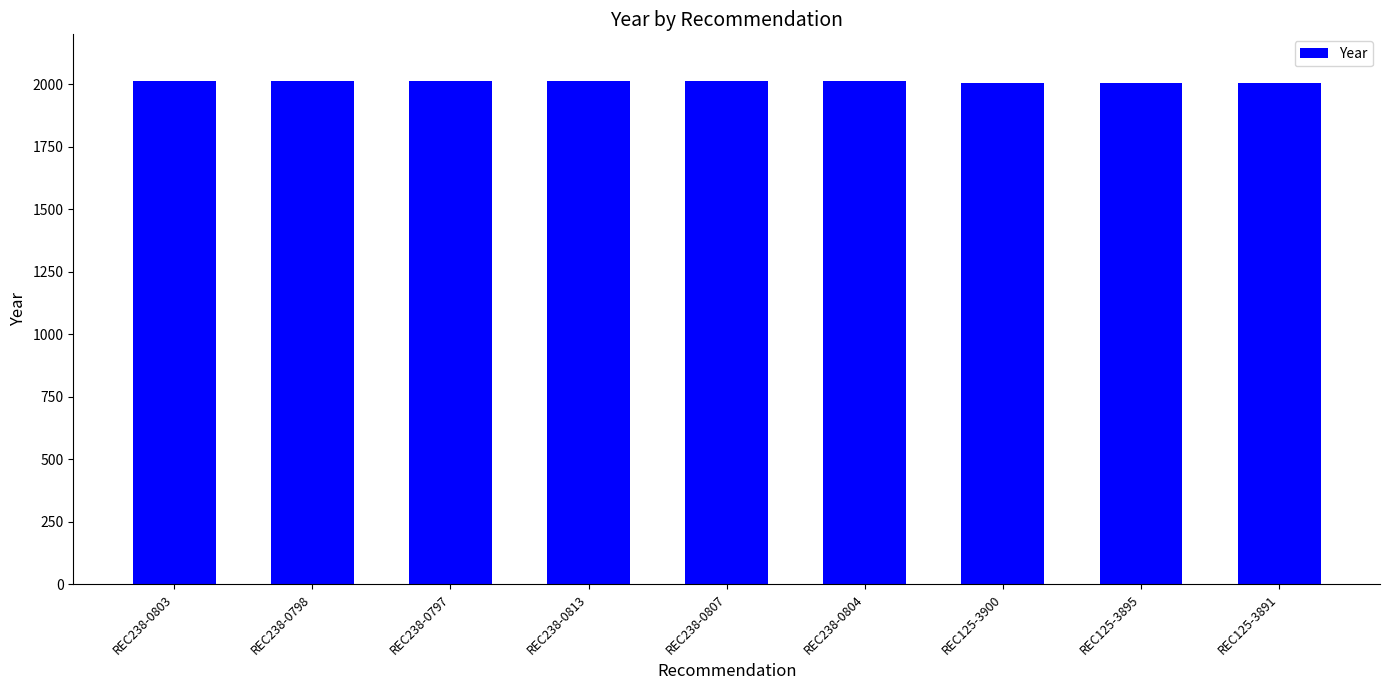

What position from the left is REC238-0807?

5